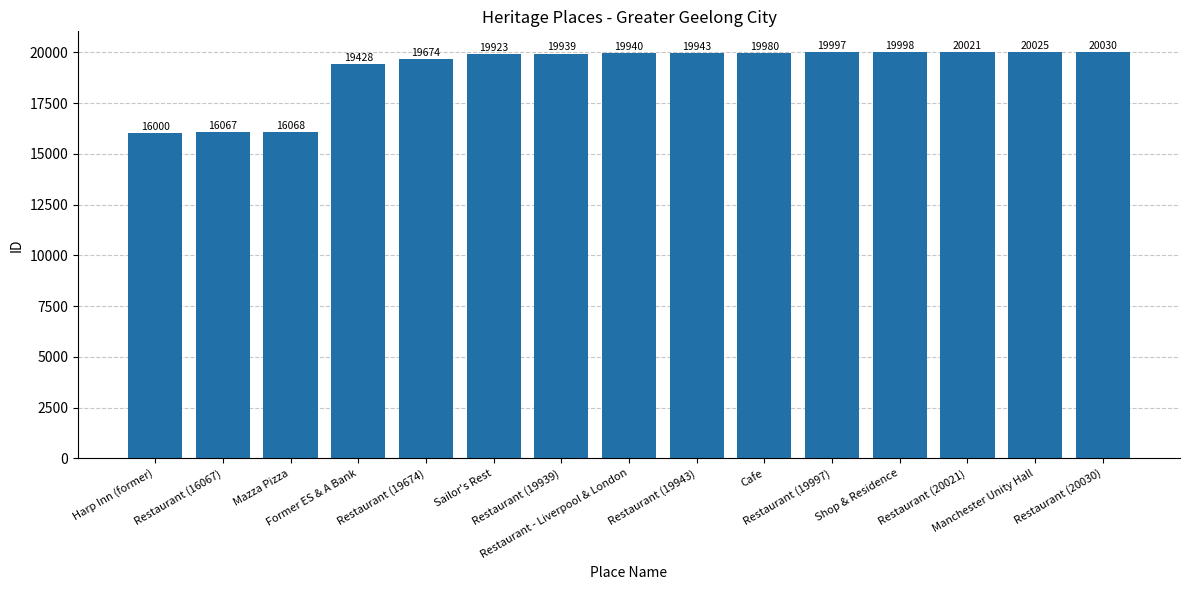

Reading left to right, list all the values displayed in this chart.

Harp Inn (former)=16000	Restaurant (16067)=16067	Mazza Pizza=16068	Former ES & A Bank=19428	Restaurant (19674)=19674	Sailor's Rest=19923	Restaurant (19939)=19939	Restaurant - Liverpool & London=19940	Restaurant (19943)=19943	Cafe=19980	Restaurant (19997)=19997	Shop & Residence=19998	Restaurant (20021)=20021	Manchester Unity Hall=20025	Restaurant (20030)=20030